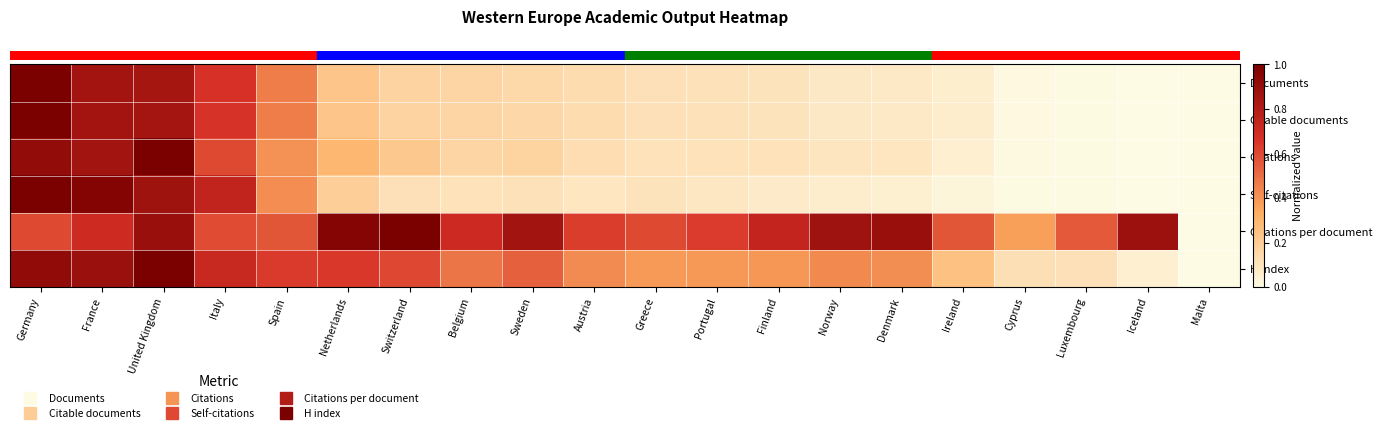

What is the maximum value shown in the chart?

1.0